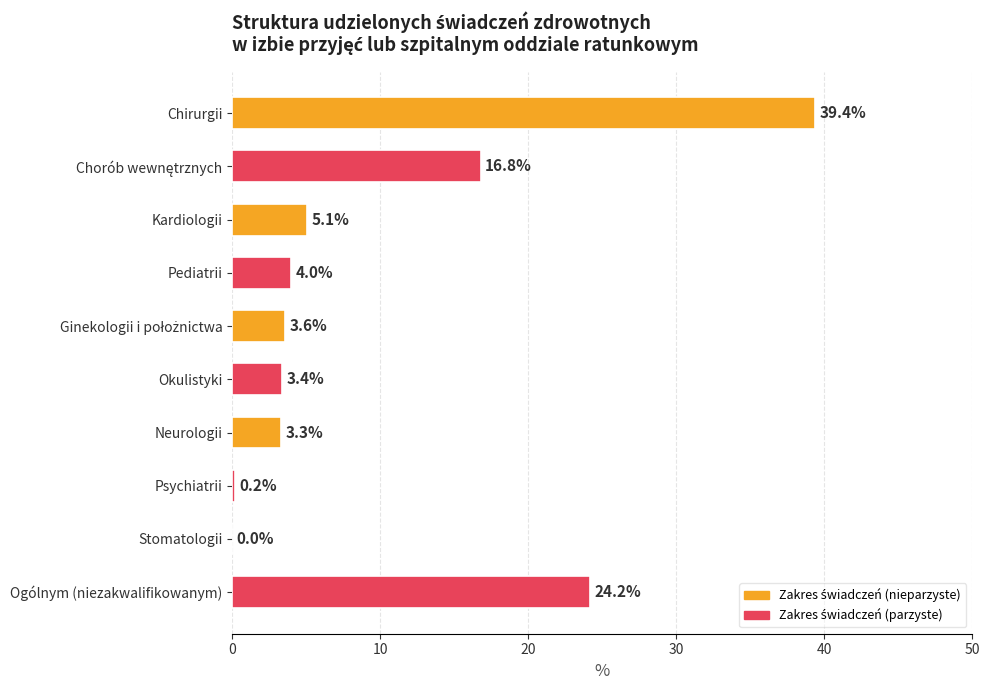

What is the sum of all values?

100.0